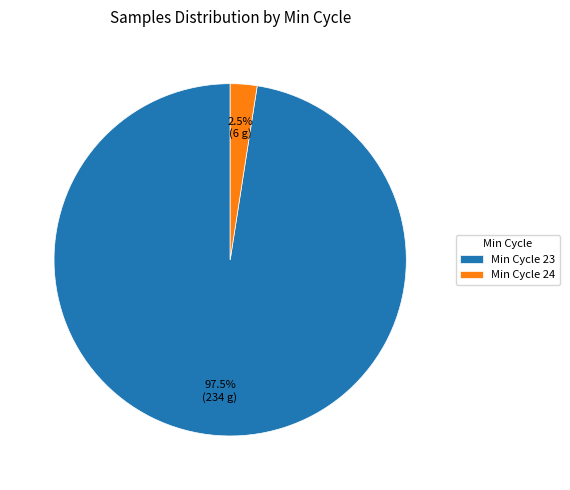

Which category accounts for the majority?

Min Cycle 23